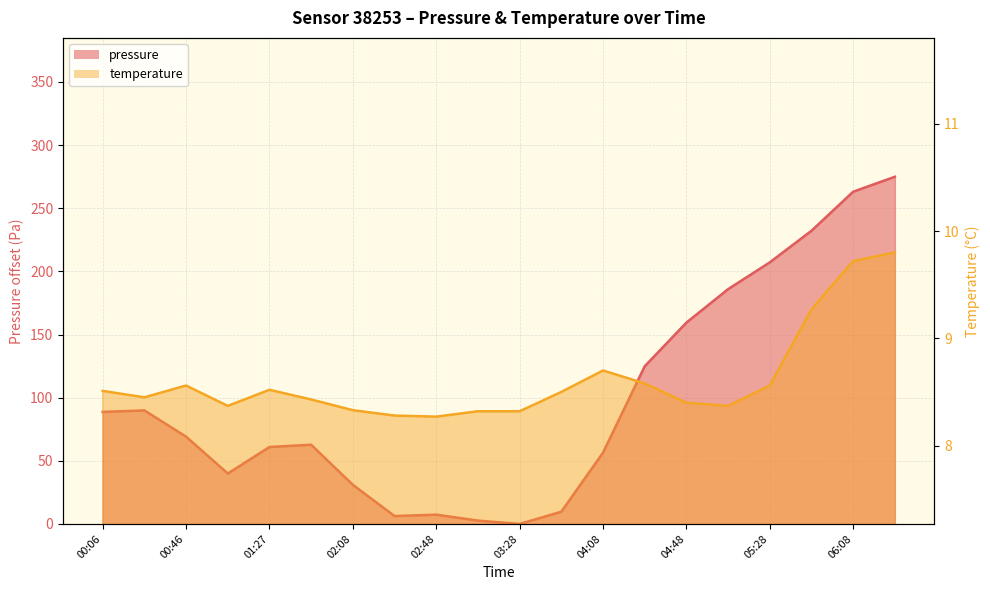

At how many categories does at least one series exceed 108?

7